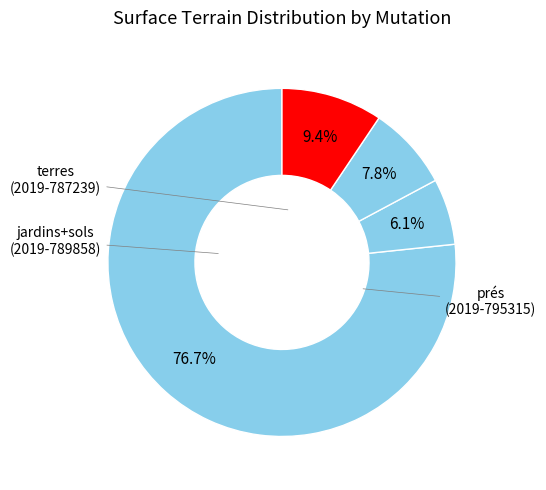

How many slices are in this pie chart?

4